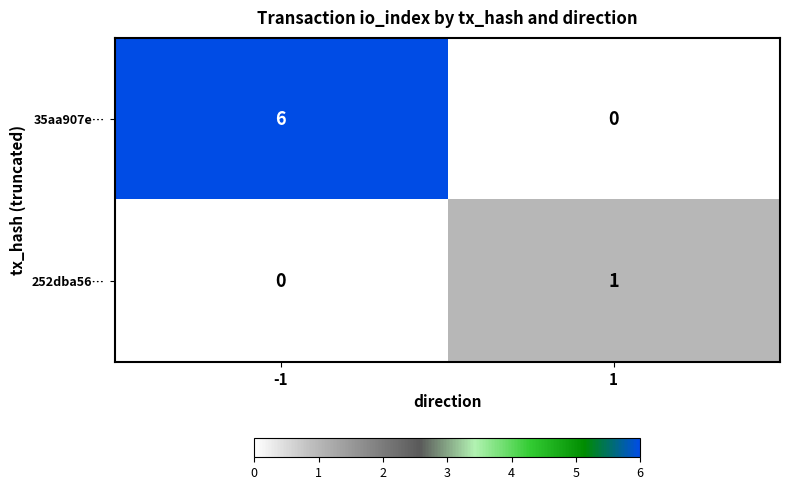

The value of 252dba56… at -1 is 0. True or false?

True